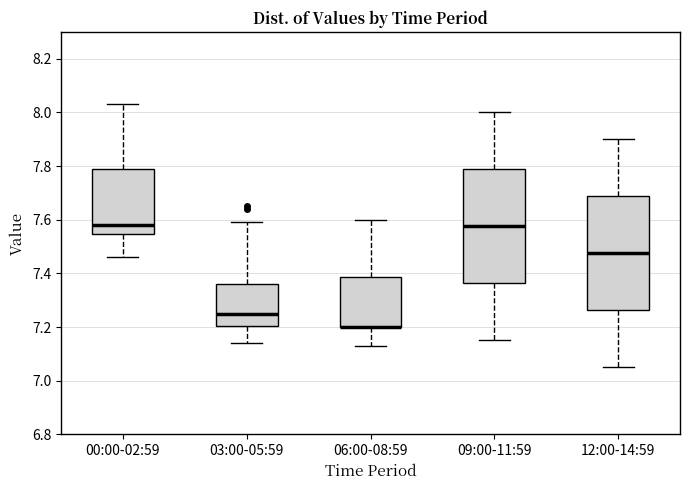

Where does the median line of the box for 12:00-14:59 sit on the y-axis? The values are not printed on the chart, so give them approximately, as read against the axis.

7.48